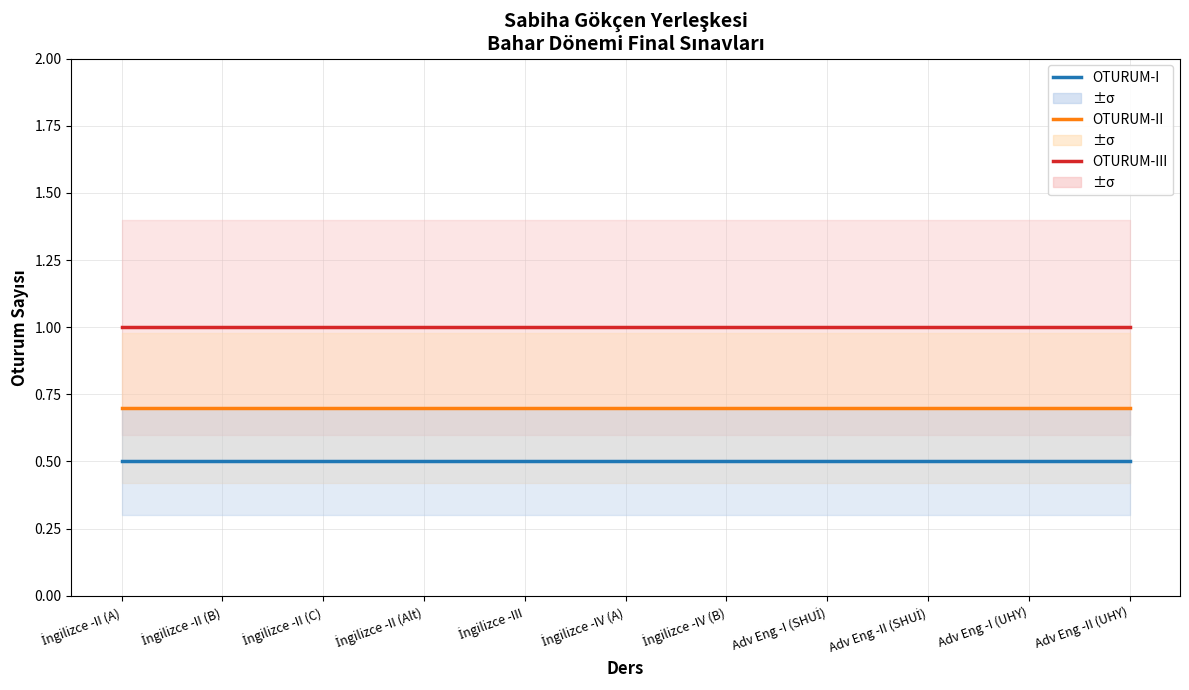

What is the value of the OTURUM-I point at the 3rd from the left?

0.5